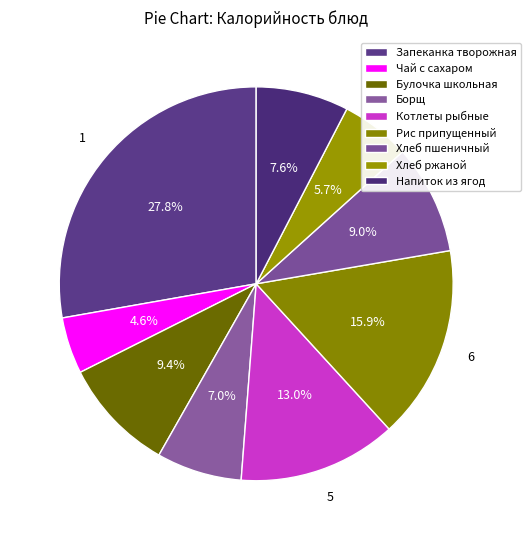

How many slices are in this pie chart?

9